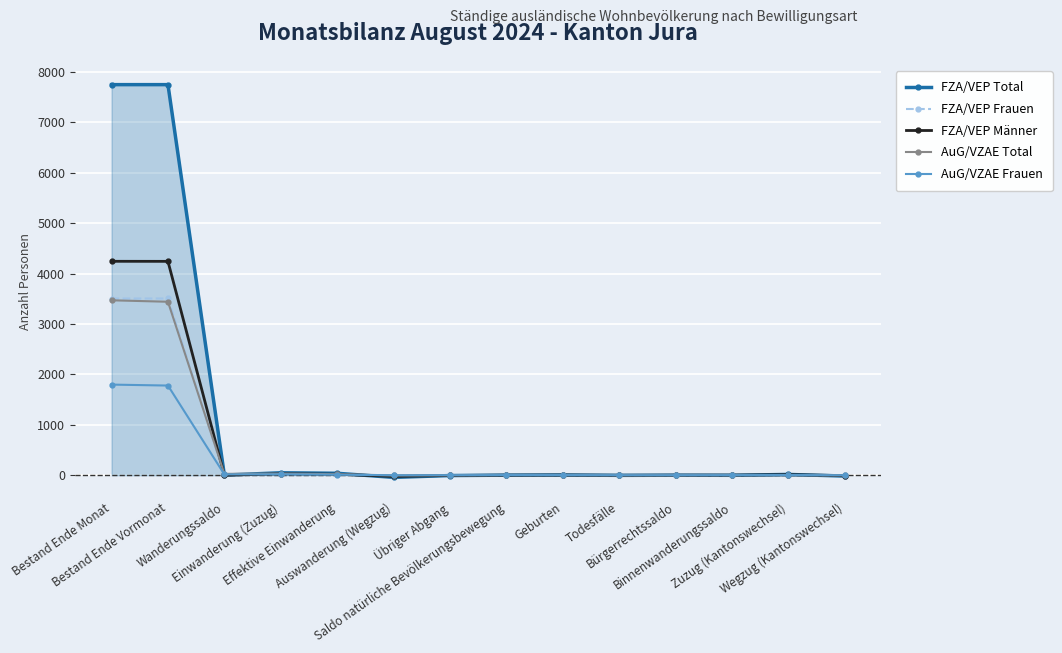

What is the maximum value shown in the chart?

7751